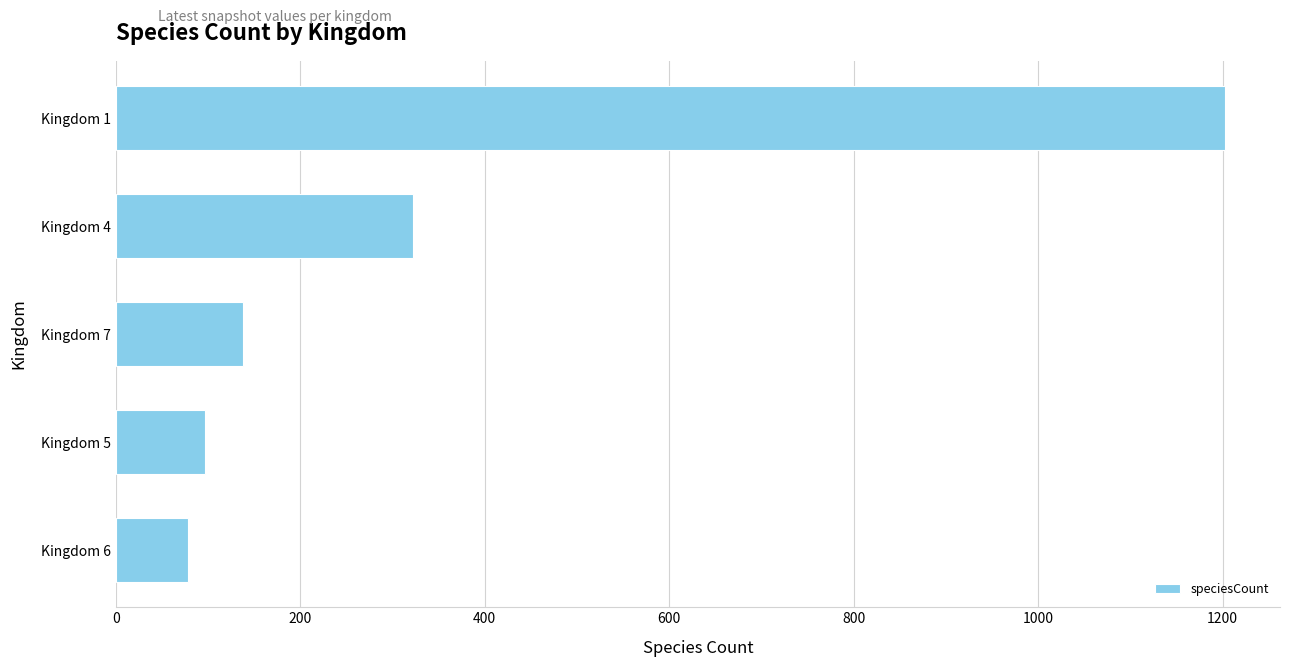

Reading top to bottom, transcribe all the data shown in this chart.

Kingdom 1=1202	Kingdom 4=322	Kingdom 7=138	Kingdom 5=97	Kingdom 6=78